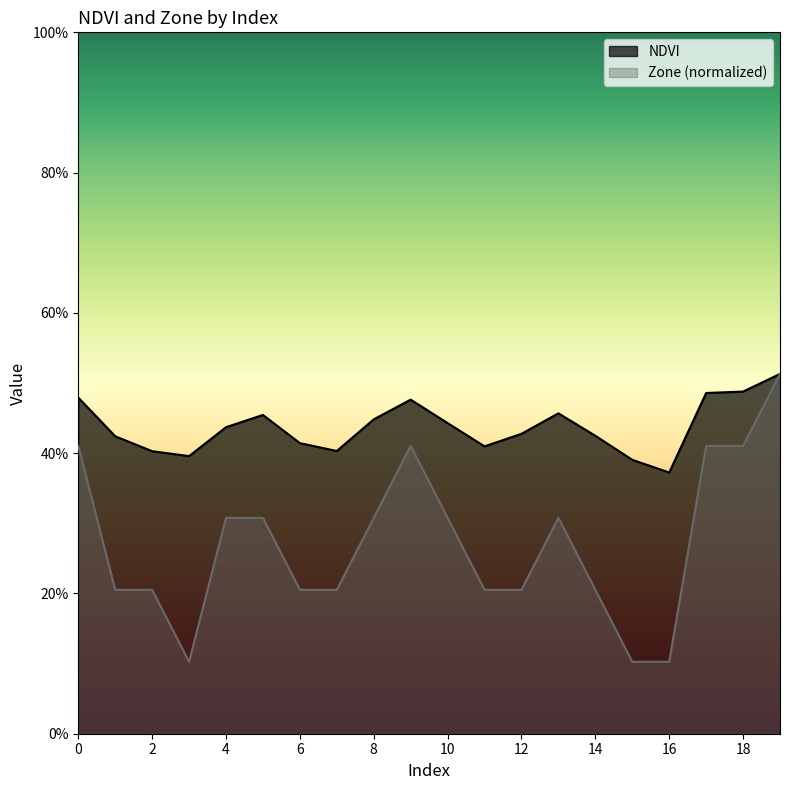

At which category does NDVI reach its first local valley?

3